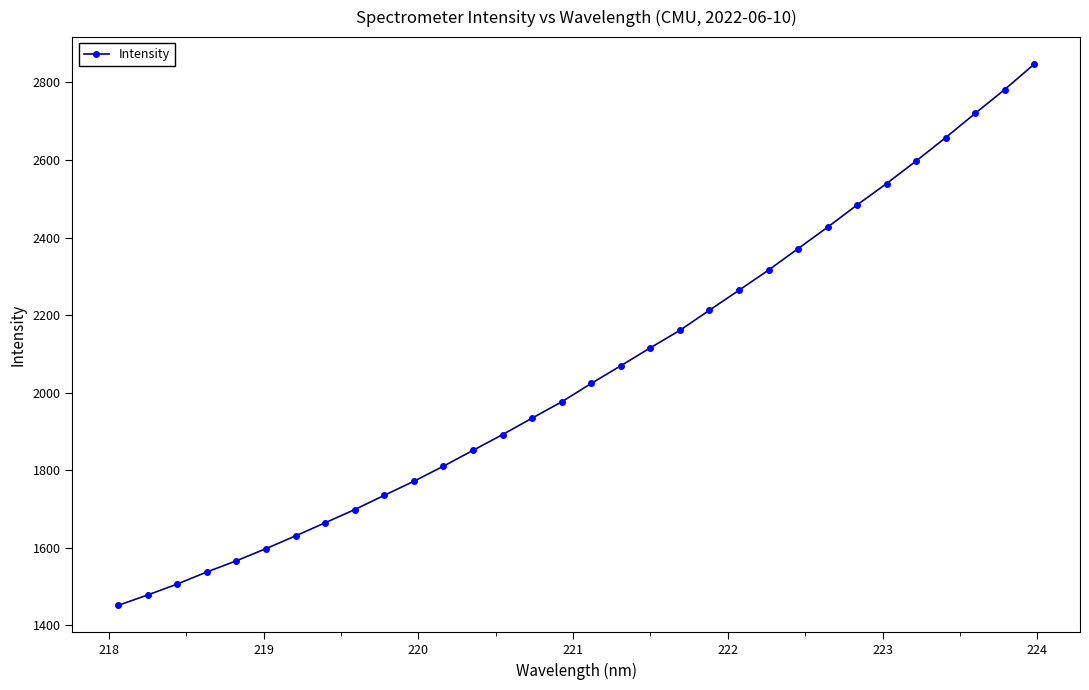

True or false: the data has more than 2 interior local peaks.

False